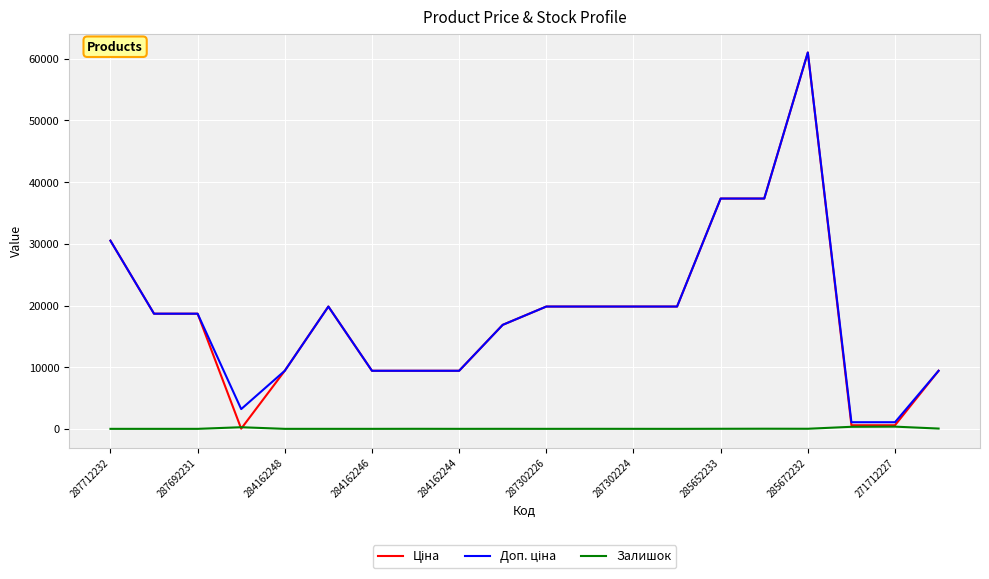

What is the greatest value displayed?

61024.7